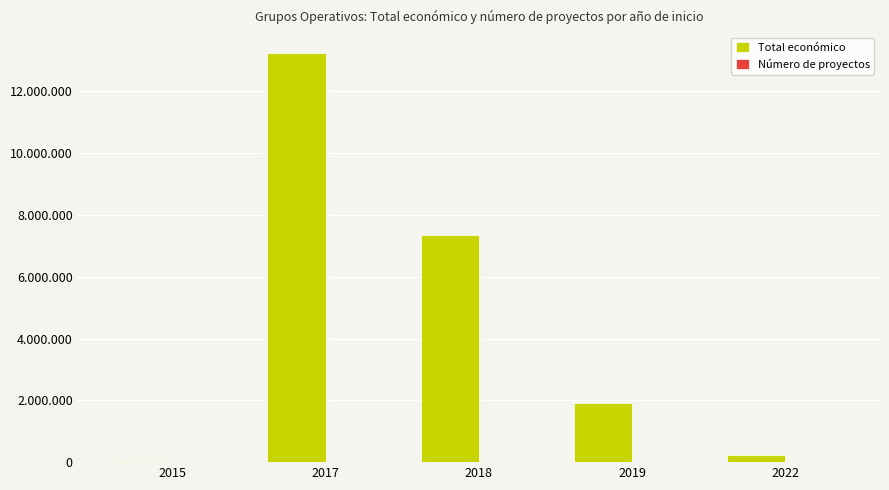

What is the minimum value shown in the chart?

1